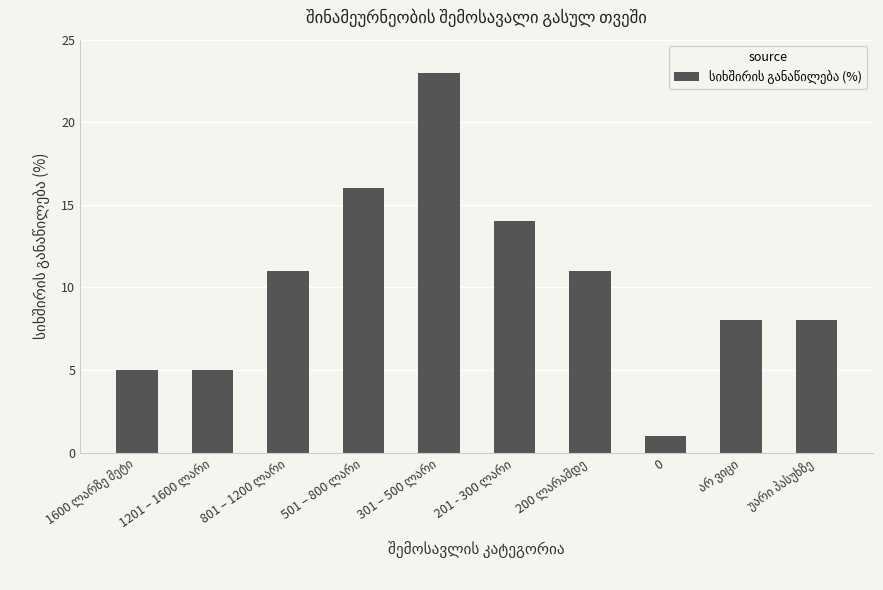

What is the sum of all values?

102